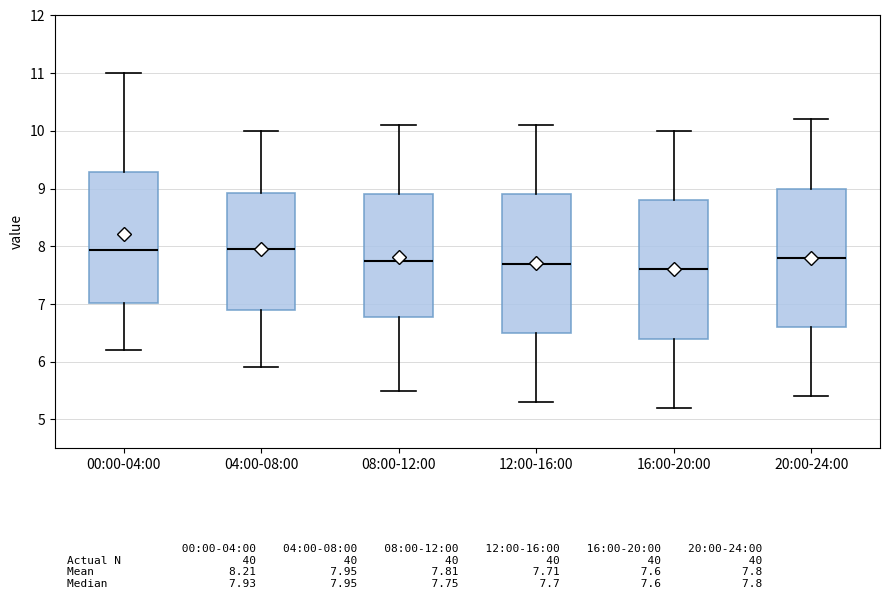

Reading left to right, read every box against the y-axis: the position of its median line, the range the box covers, and the ends of its whiskers. The values are not printed on the chart, so give them approximately, as read against the axis.

00:00-04:00: median 7.9, box 7.0 to 9.3, whiskers 6.2 to 11.0
04:00-08:00: median 8.0, box 6.9 to 8.9, whiskers 5.9 to 10.0
08:00-12:00: median 7.8, box 6.8 to 8.9, whiskers 5.5 to 10.1
12:00-16:00: median 7.7, box 6.5 to 8.9, whiskers 5.3 to 10.1
16:00-20:00: median 7.6, box 6.4 to 8.8, whiskers 5.2 to 10.0
20:00-24:00: median 7.8, box 6.6 to 9.0, whiskers 5.4 to 10.2